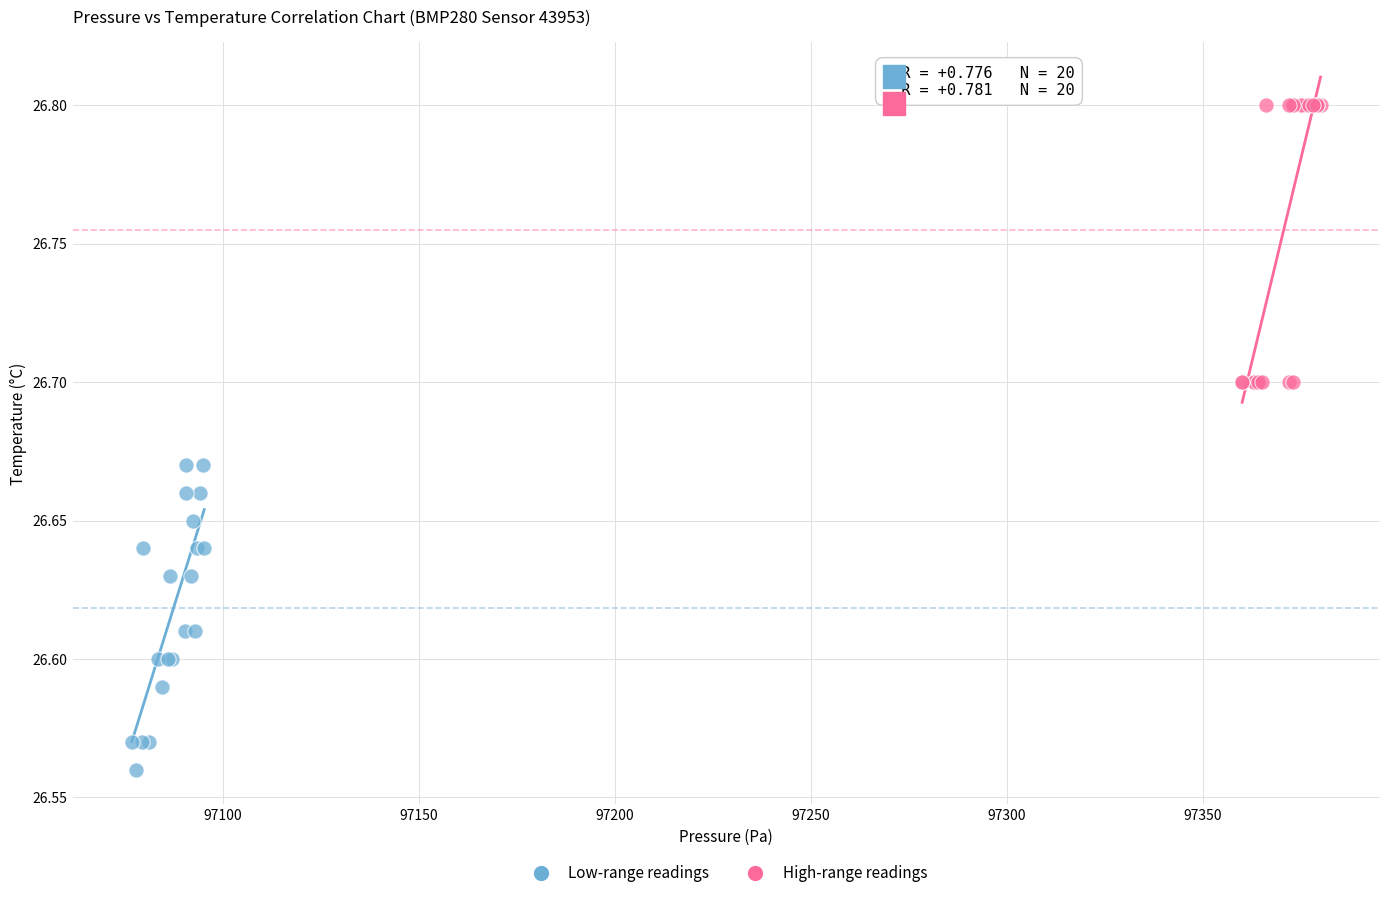

Which series contains the lowest Y value?

Low-range readings